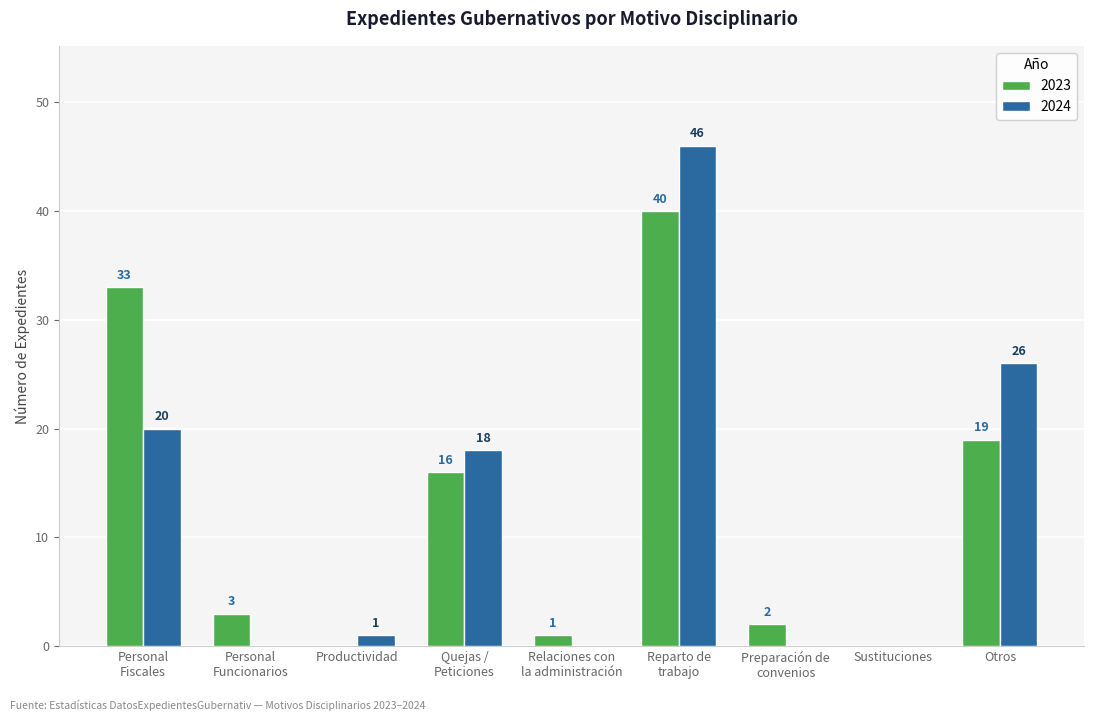

What are all the series names shown in the legend?

2023, 2024